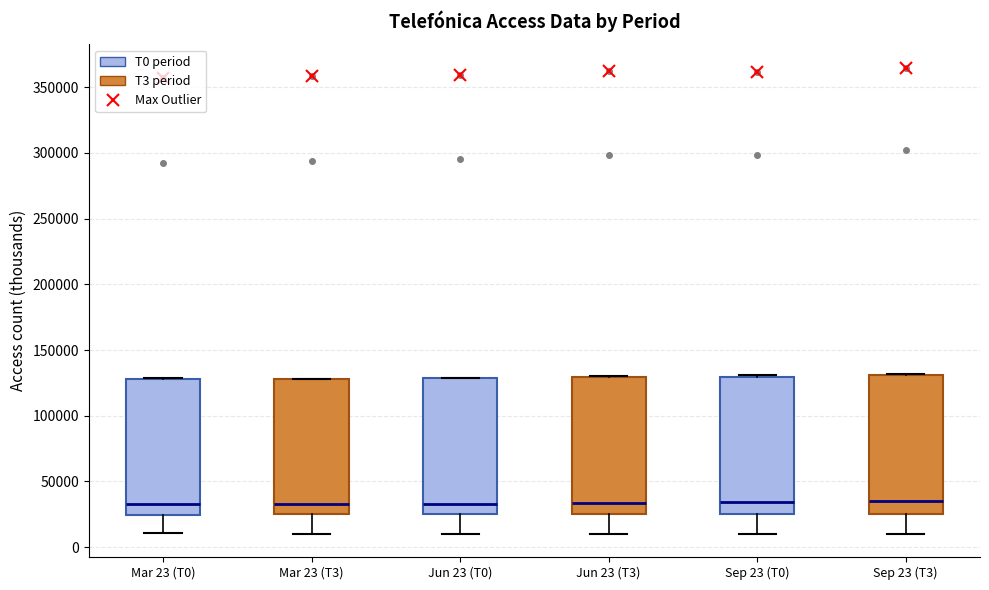

Where does the lower whisker of the box for Mar 23 (T0) end on the y-axis? The values are not printed on the chart, so give them approximately, as read against the axis.

10000